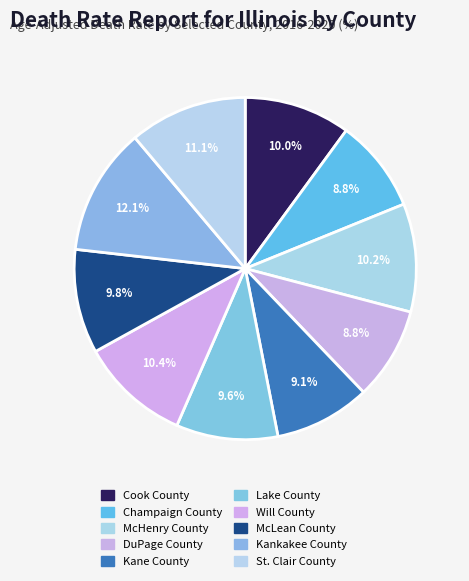

Approximately how many times larger is the value at DuPage County compared to St. Clair County?

0.8